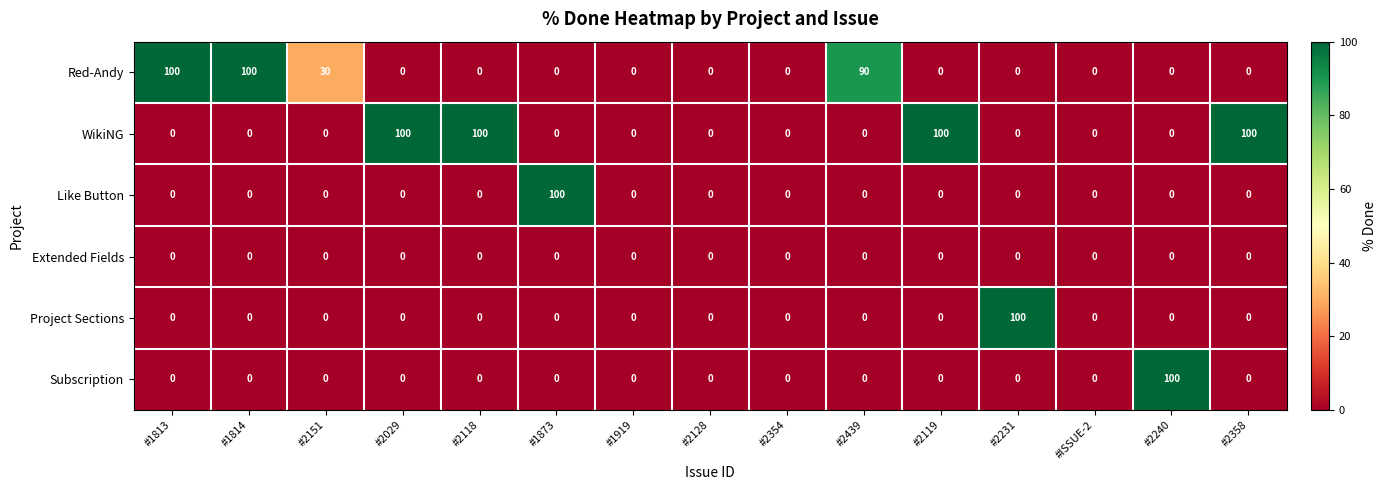

At how many categories does at least one series exceed 43?

10